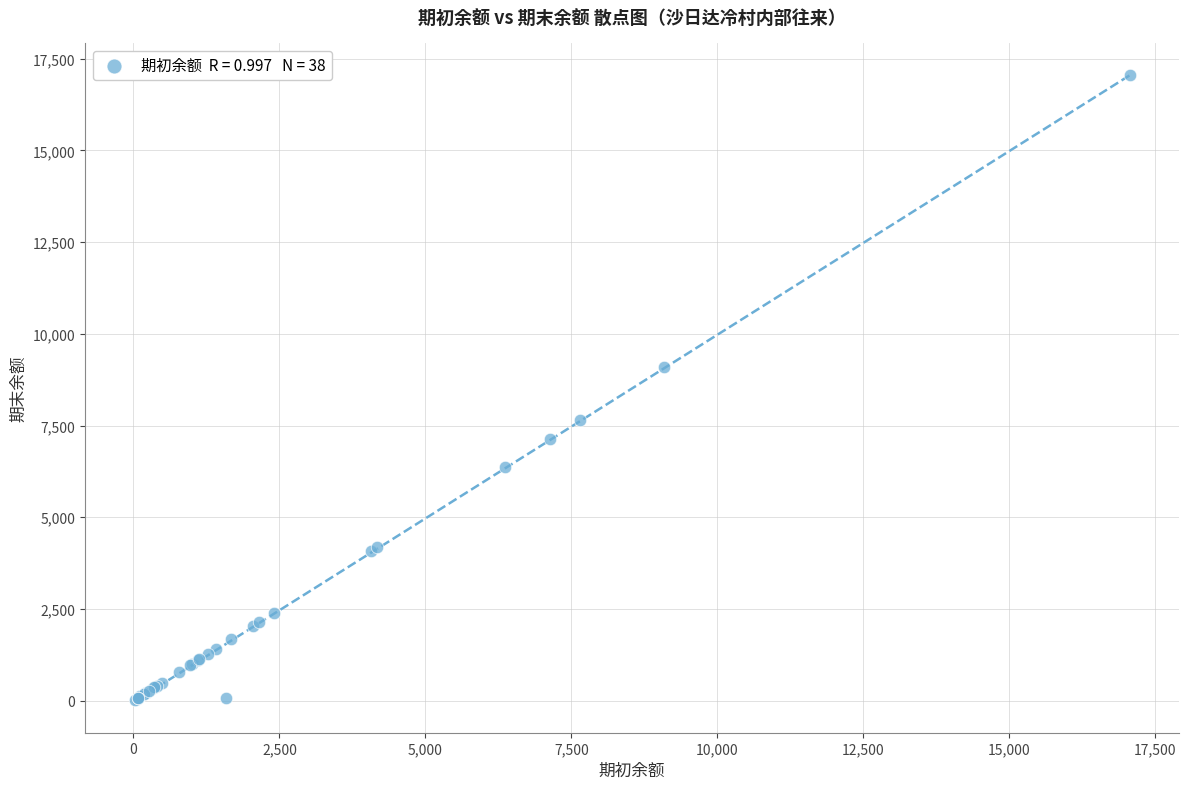

What Y value in the scatter plot is closest to 8541?

9090.0